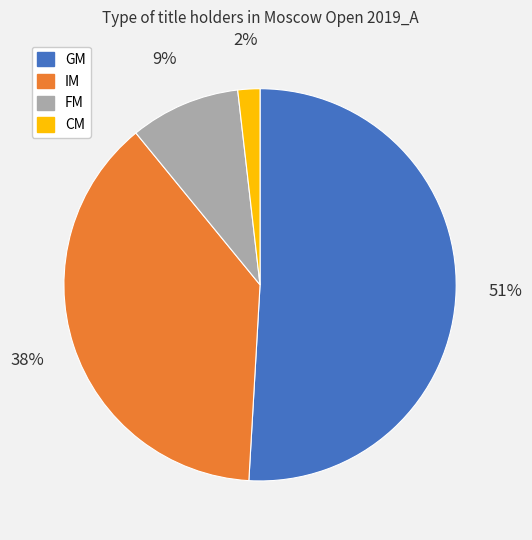

What is the smallest slice in the pie chart?

CM